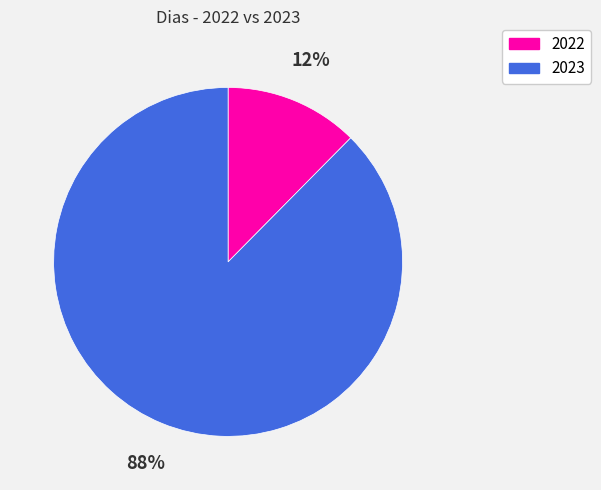

Is it true that 2022 is 12% of the pie?

True